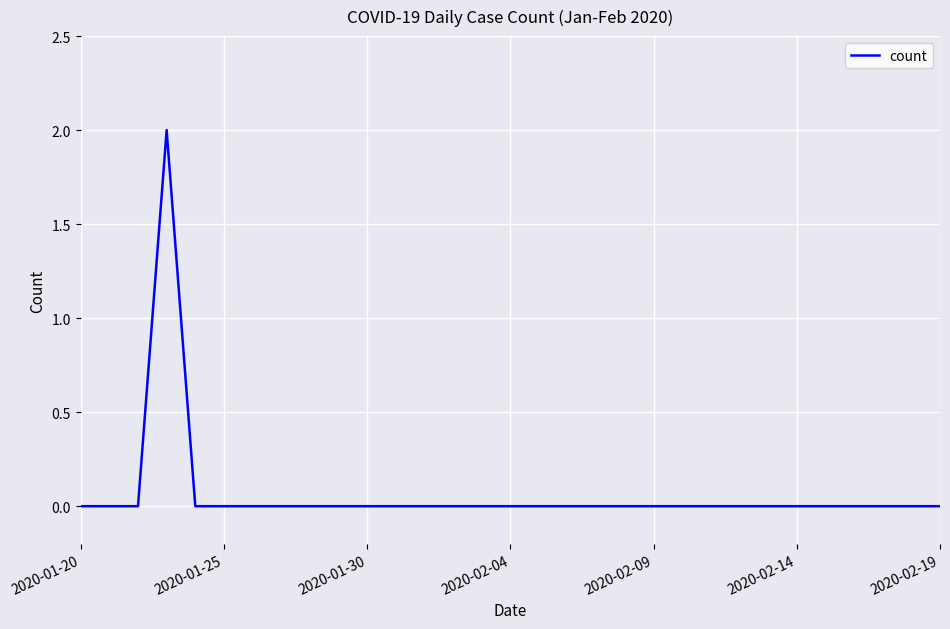

What is the maximum value shown in the chart?

2